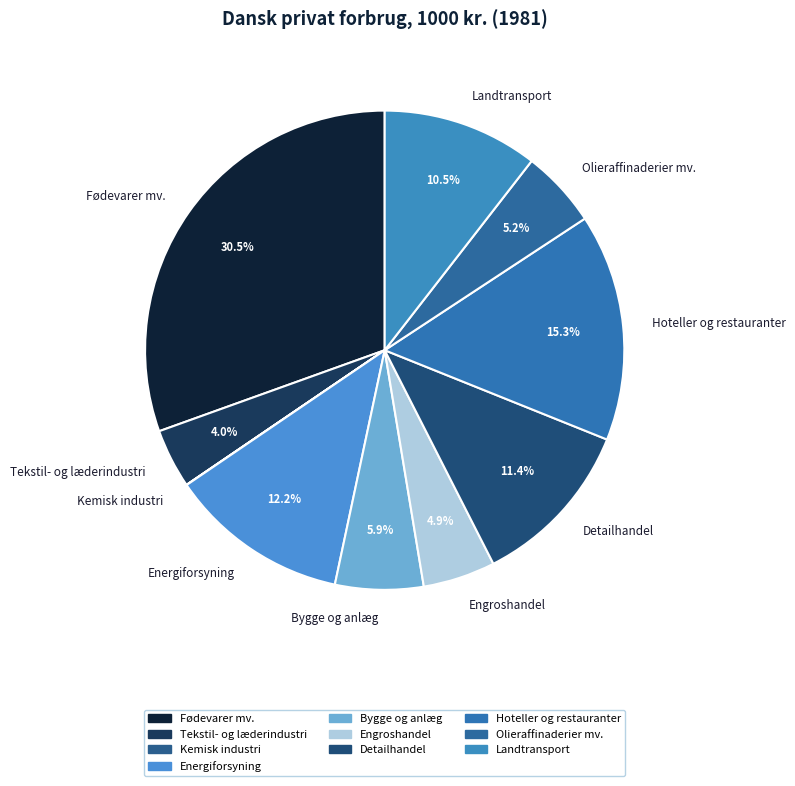

What percentage is NOT represented by Olieraffinaderier mv.?

94.8%